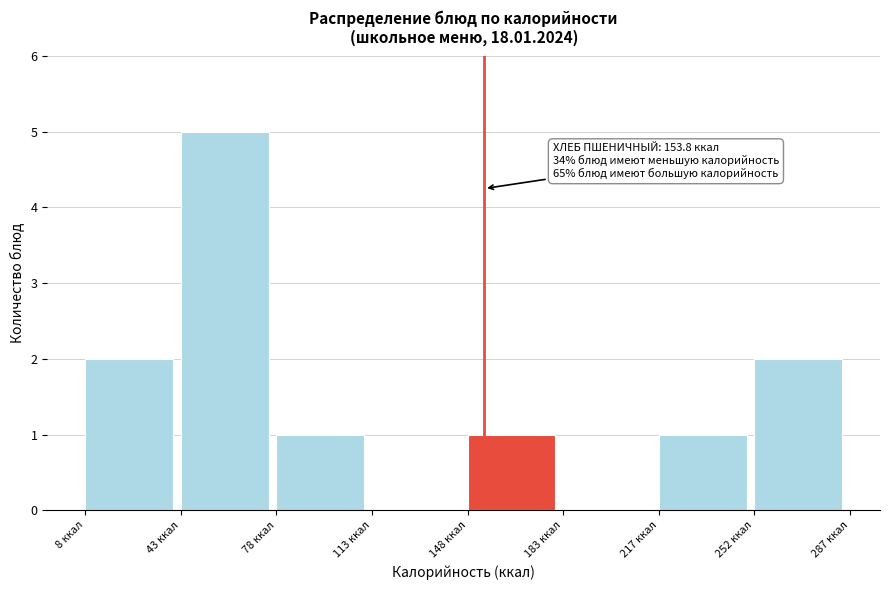

Over which range of the x-axis is the bar tallest?

45 to 80